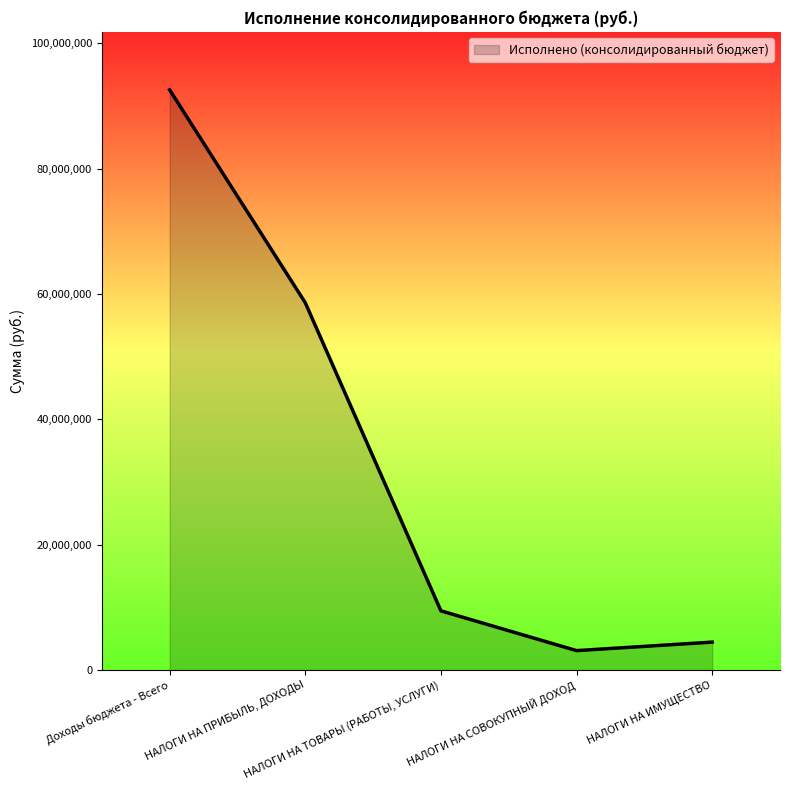

What is the sum of all values?

168215514.9